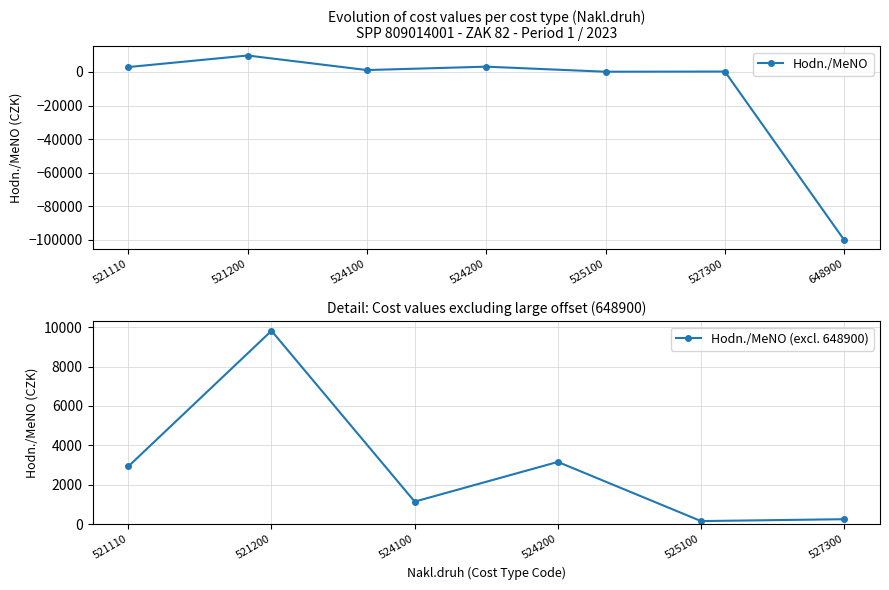

How many interior local valleys (lower than both neighbors) does the data have?

2